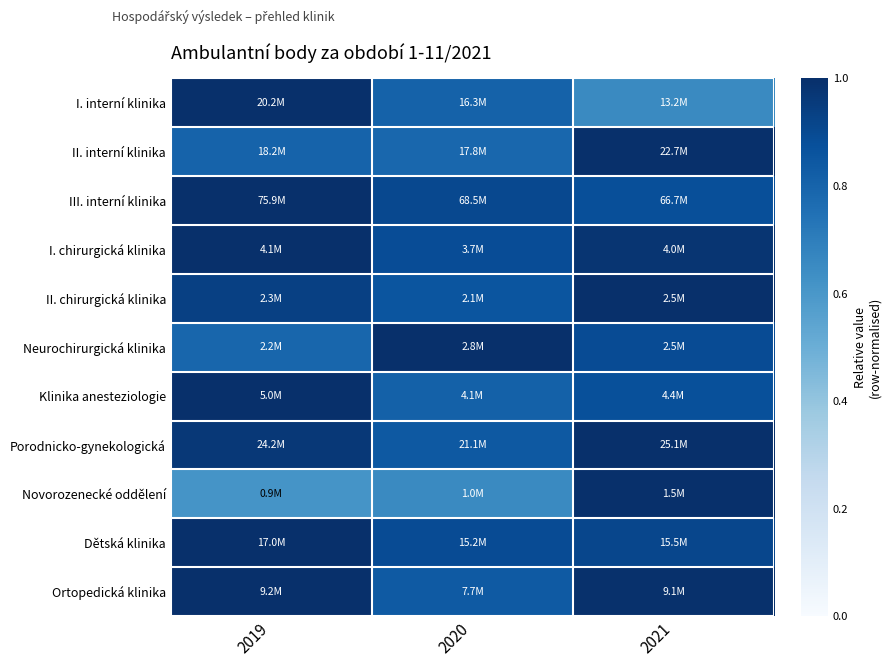

Which has a higher value, 2019 or 2020?

2019